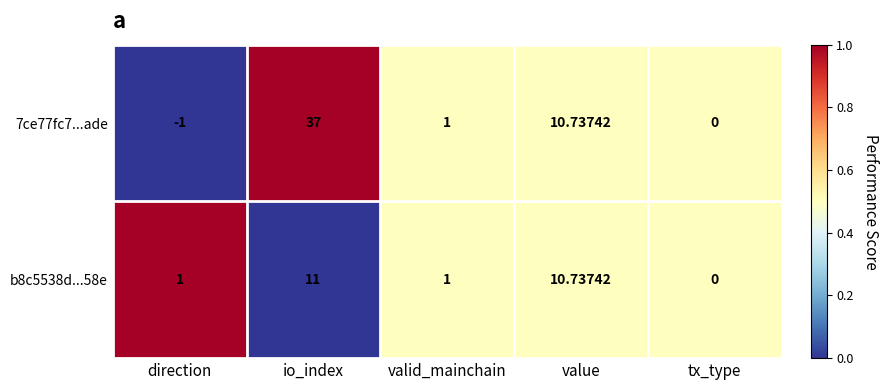

Count the number of data series in this chart.

2